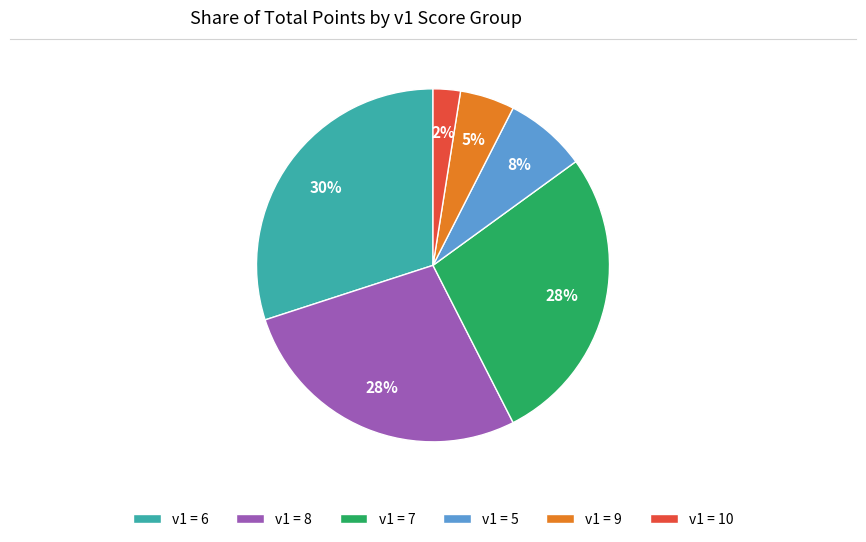

Is there any slice that represents more than half of the pie?

No